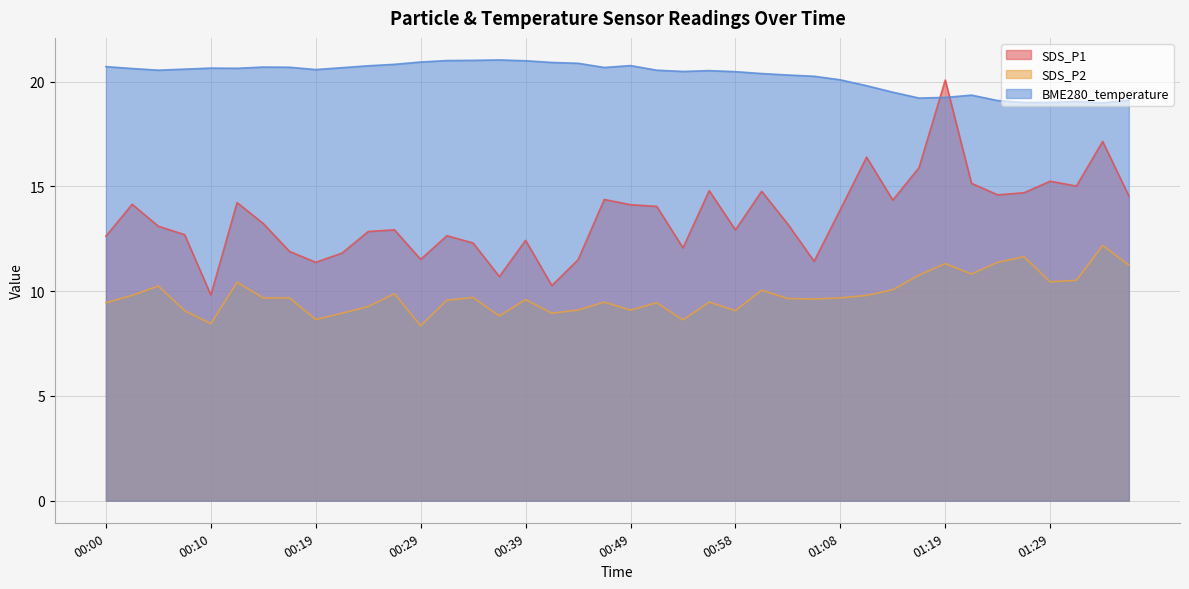

What is the total value across all series at 00:36?

40.6